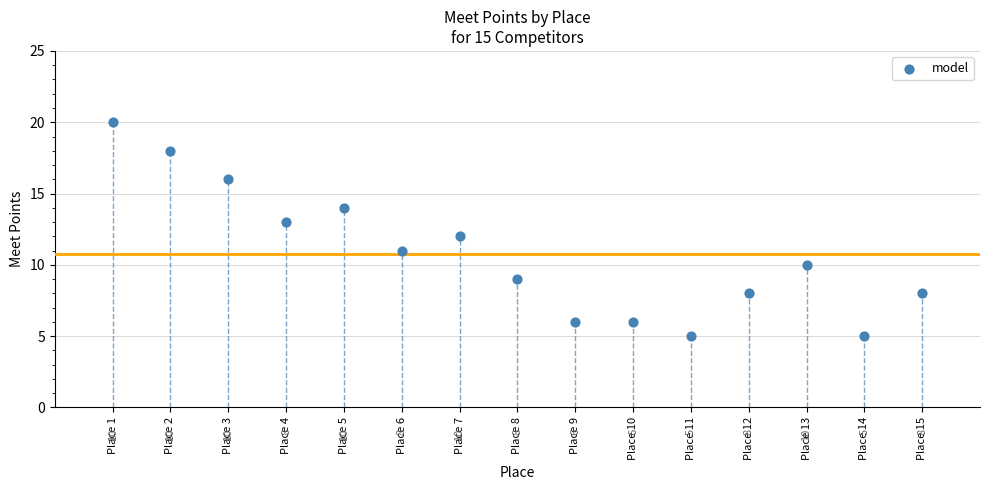

What is the range of X values (max minus min)?

14